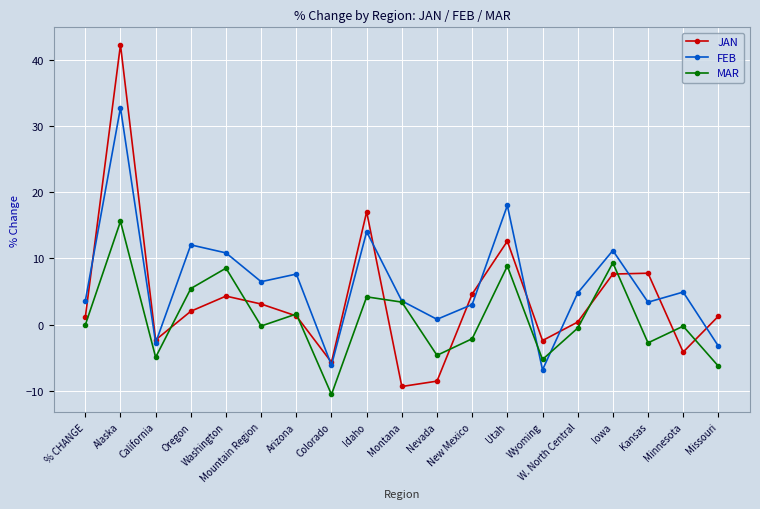

Where is the first local minimum for FEB?

California